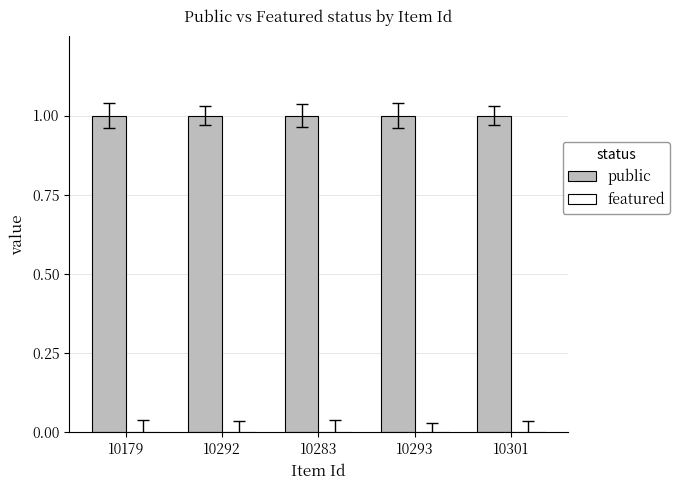

Reading right to left, what are all the values shown in this chart?

public: 10301=1	10293=1	10283=1	10292=1	10179=1
featured: 10301=0	10293=0	10283=0	10292=0	10179=0